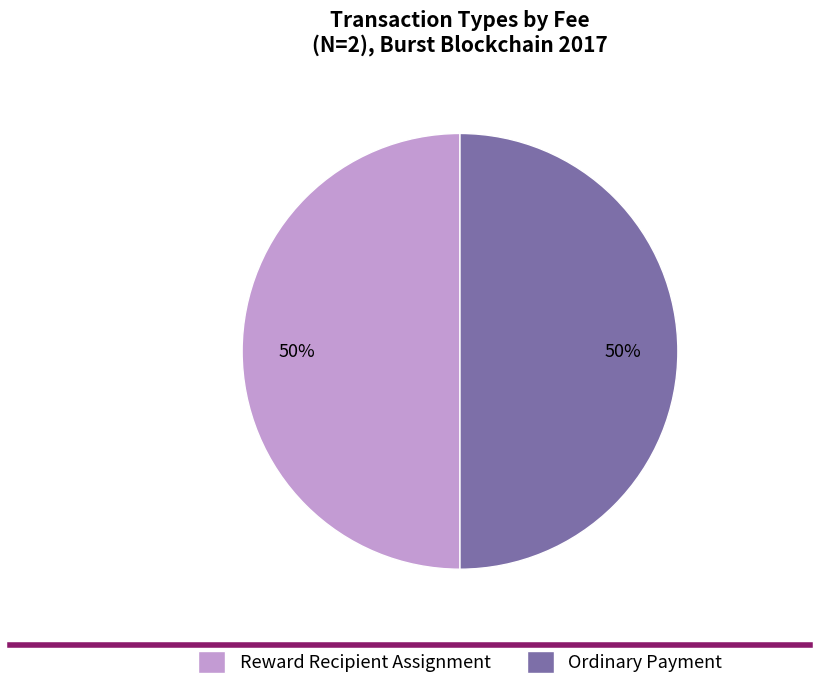

The Reward Recipient Assignment slice represents 50% of the pie. True or false?

True